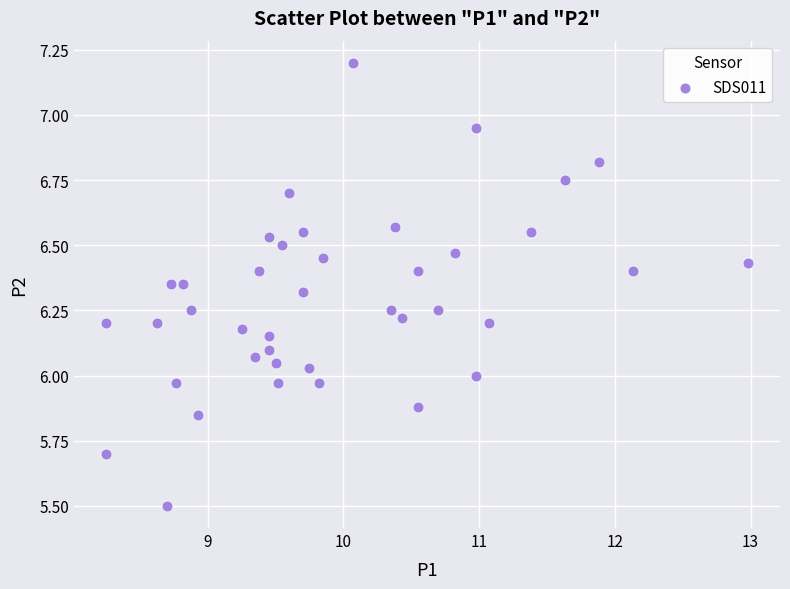

What is the range of Y values (max minus min)?

1.7